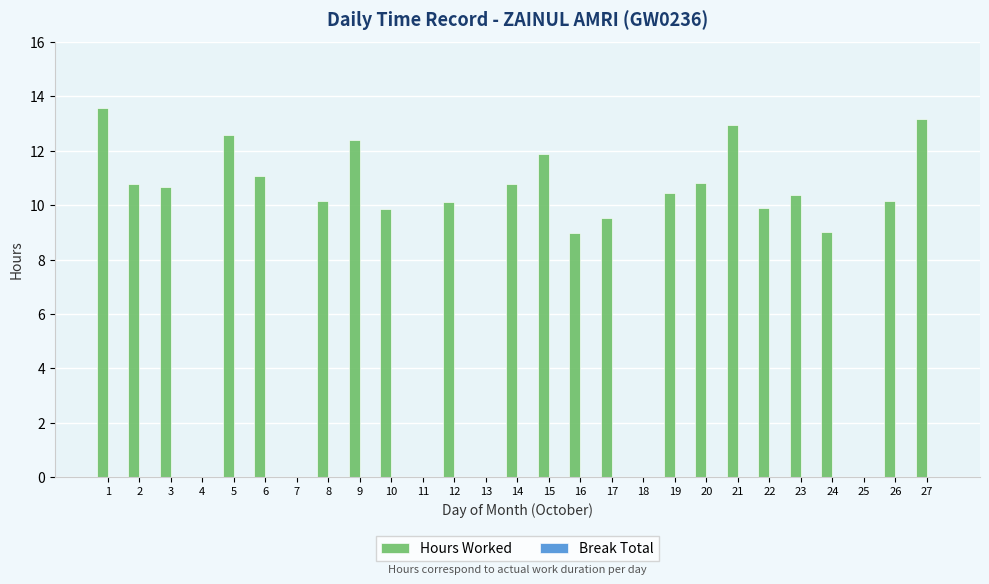

Which has a higher value, 17 or 3?

3